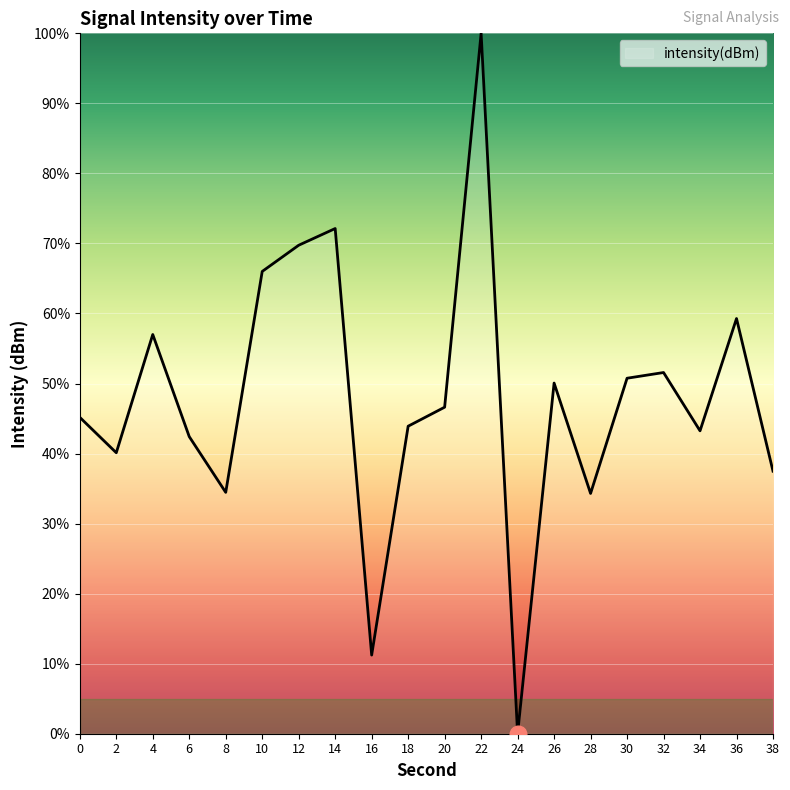

True or false: the data has more than 2 interior local peaks.

True